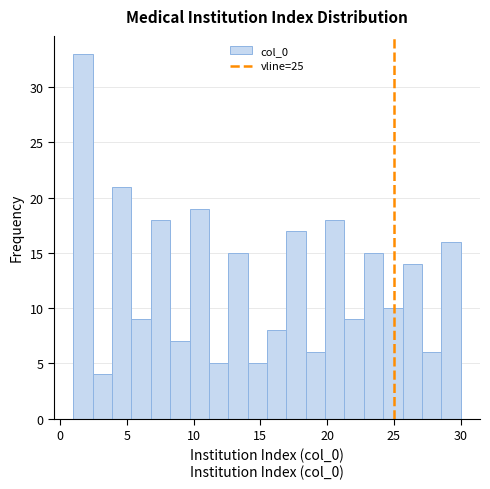

Read against the x-axis, roughly where is the centre of the tallest bar?

1.5